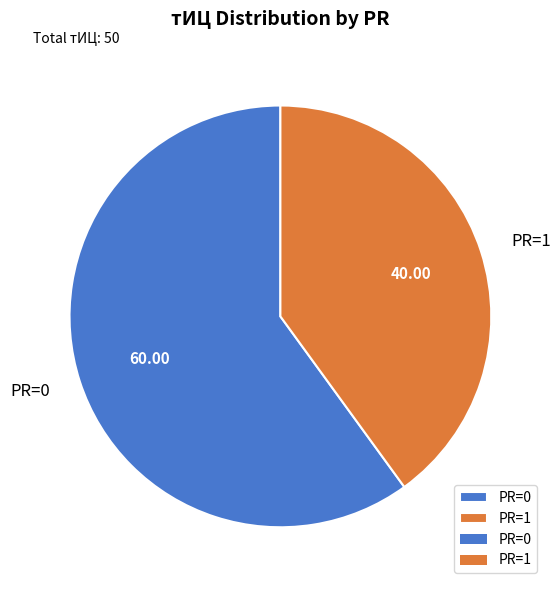

Which slice represents more than half of the pie?

PR=0